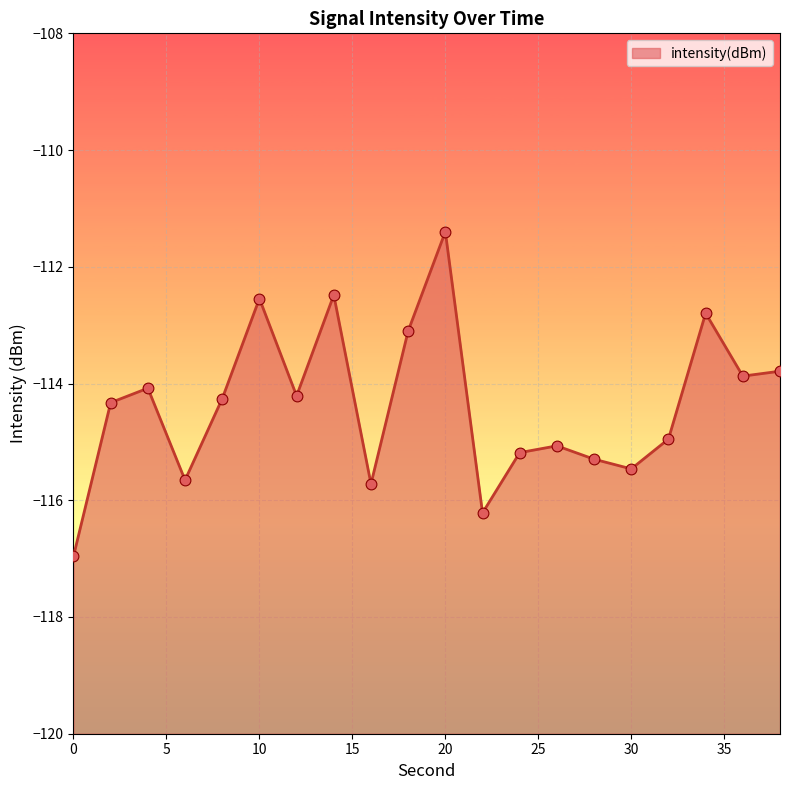

What is the change in value from 4 to 24?

-1.1